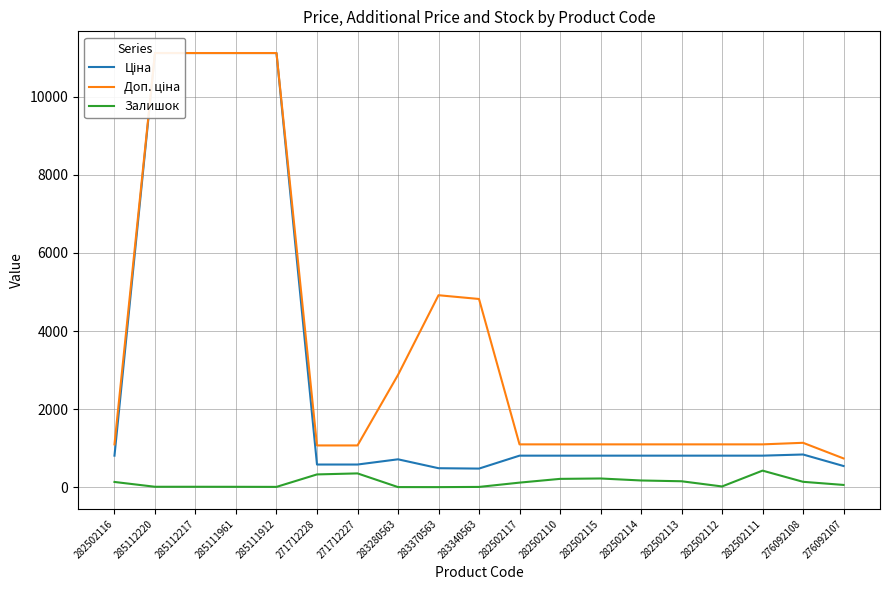

Is this an area chart (filled region under the line)?

No